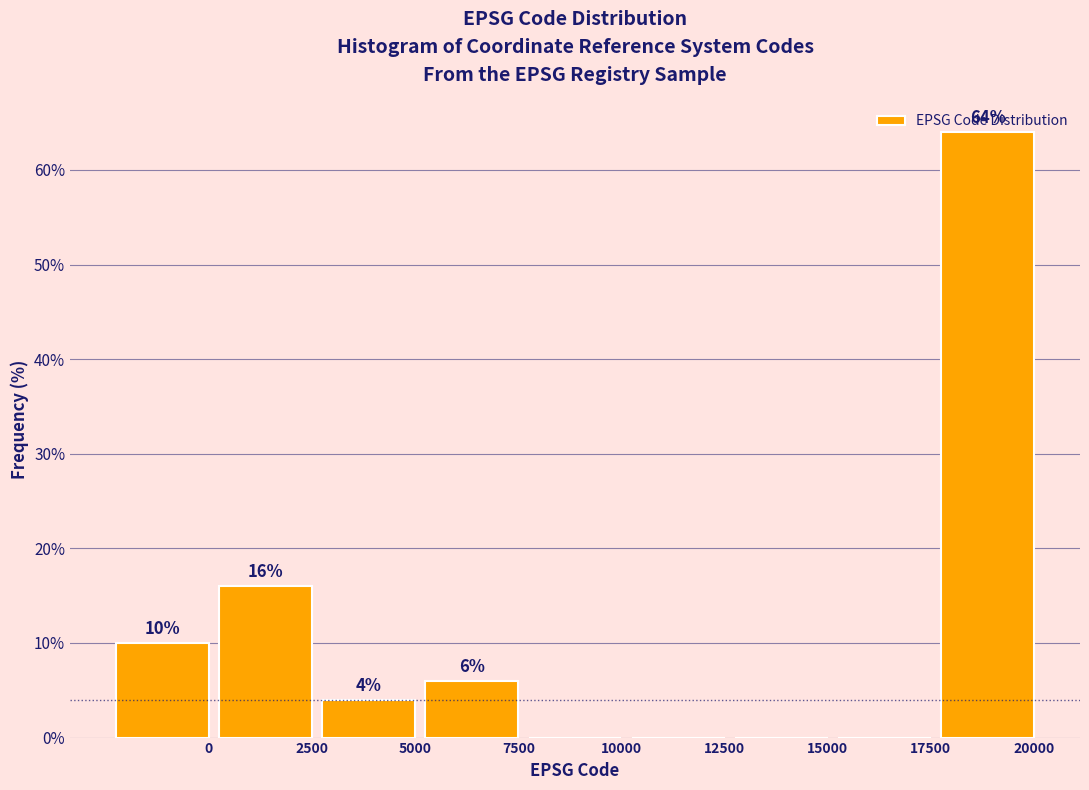

Is it true that the value at 17500 is 0?

True